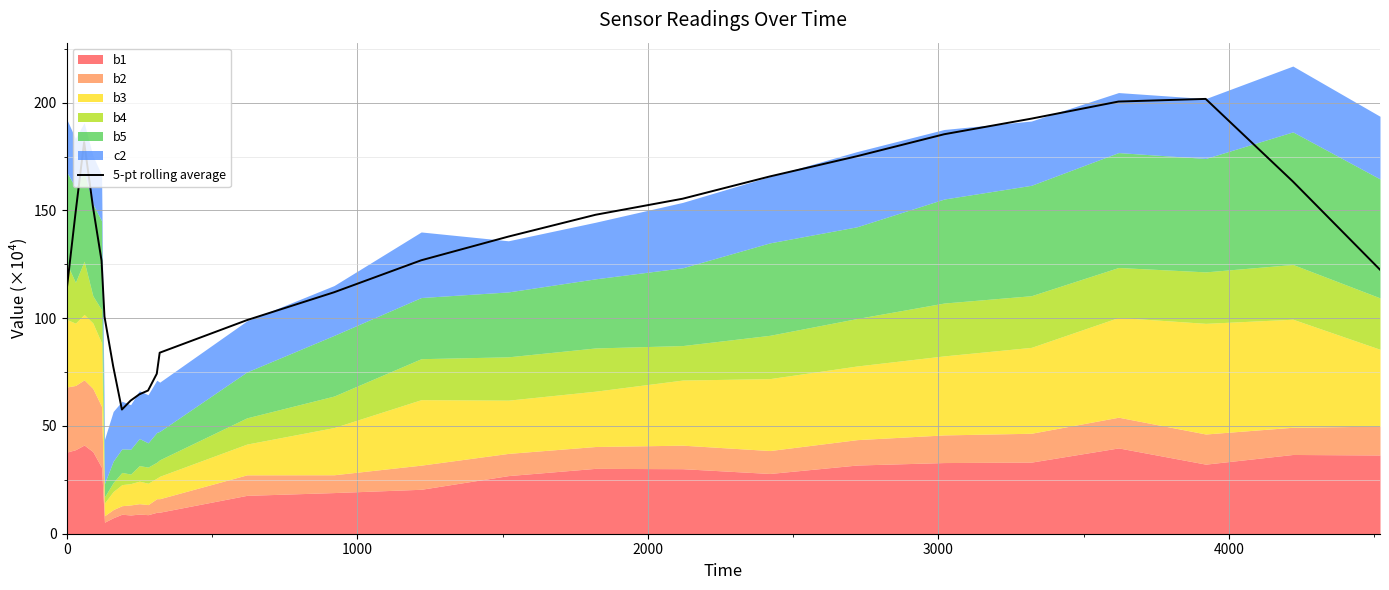

What is the minimum value for 5-pt rolling average?

57.6